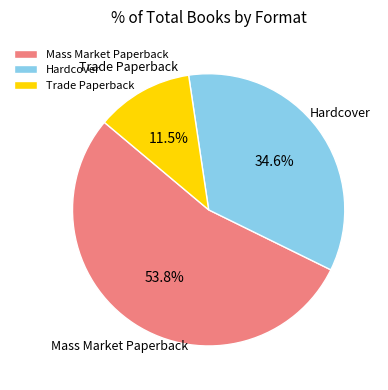

Which category has the biggest portion of the pie?

Mass Market Paperback